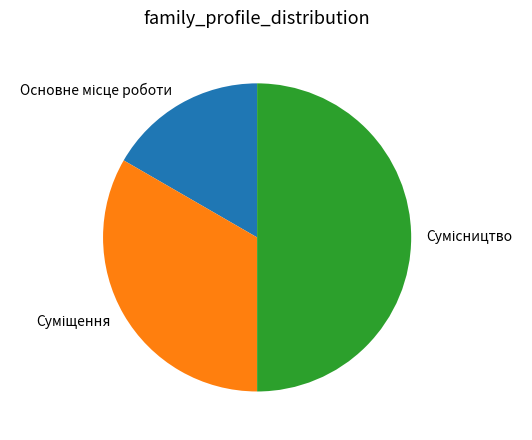

How many segments does this pie chart have?

3